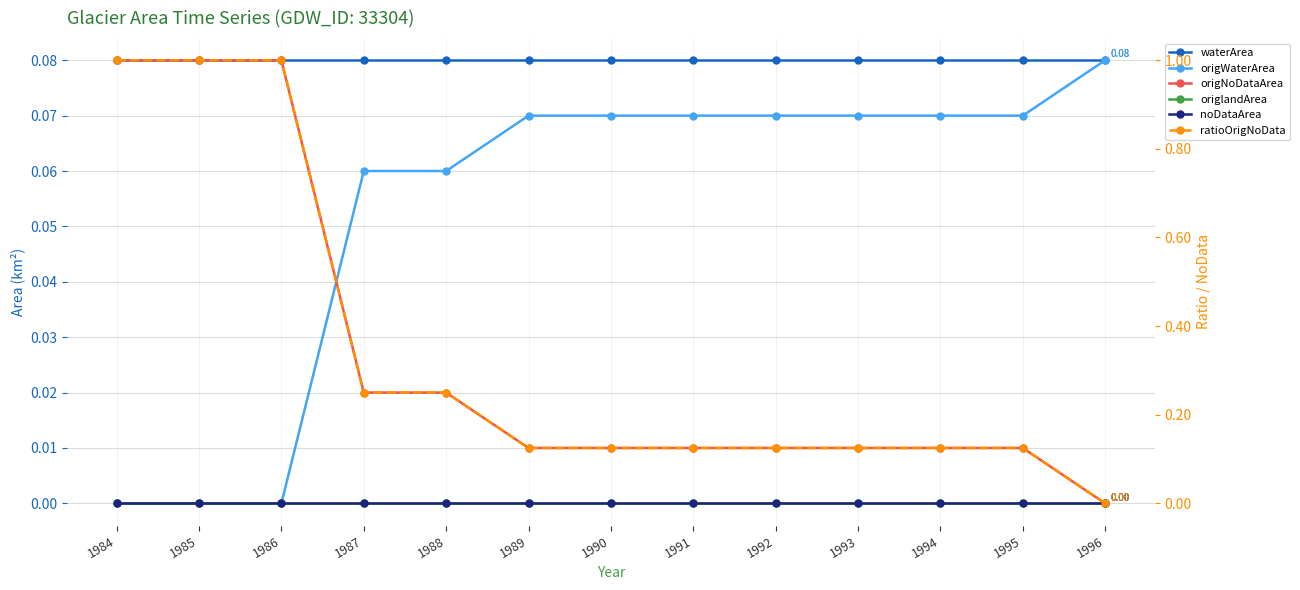

What are all the series names shown in the legend?

waterArea, origWaterArea, origNoDataArea, origlandArea, noDataArea, ratioOrigNoData